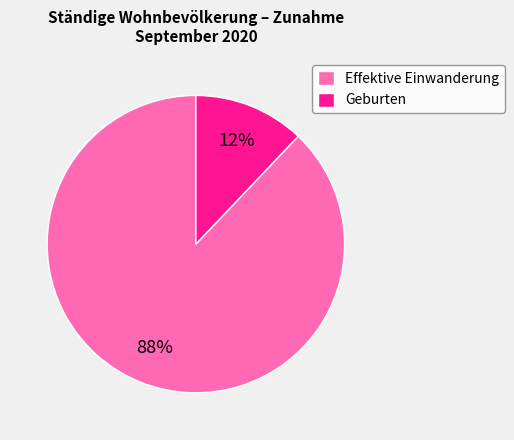

Is it true that Effektive Einwanderung is 77% of the pie?

False